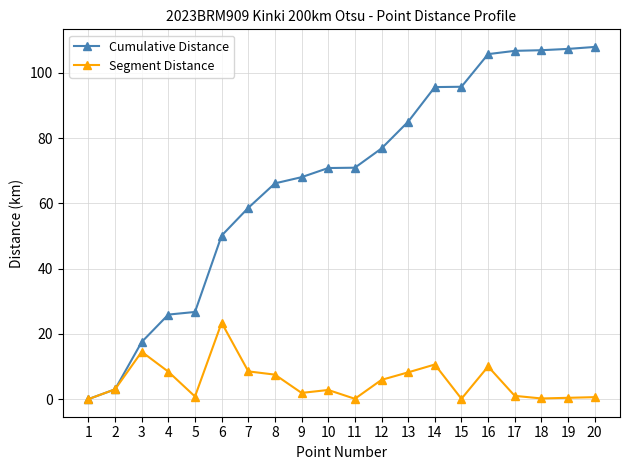

Which series changed the most between 13 and 20?

Cumulative Distance